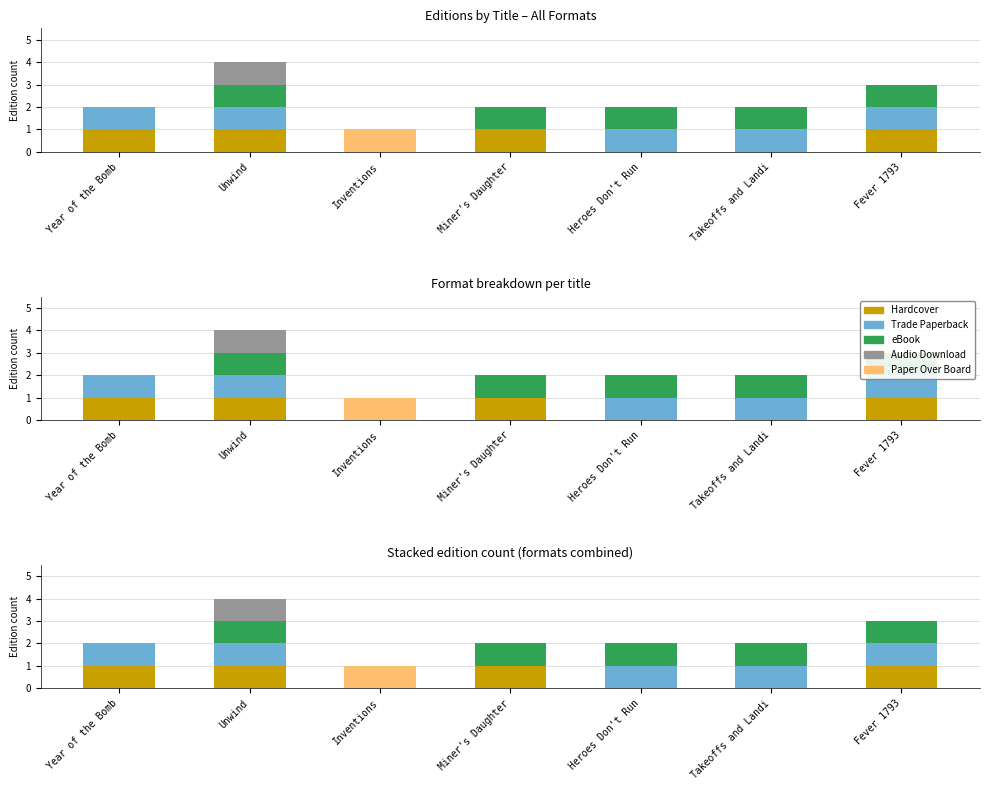

Which has a higher value, Year of the Bomb or Unwind?

Year of the Bomb